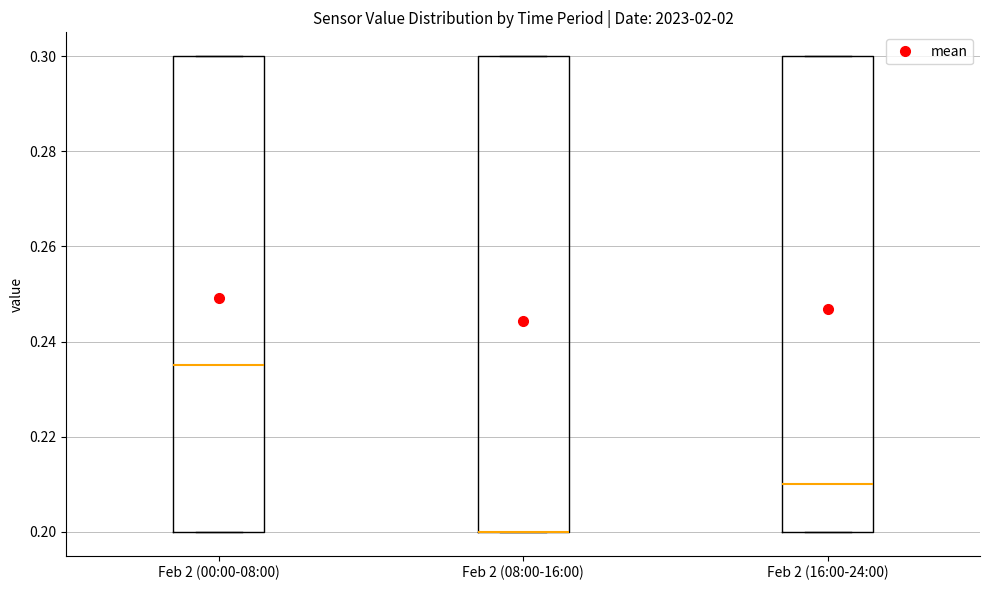

Reading left to right, read every box against the y-axis: the position of its median line, the range the box covers, and the ends of its whiskers. The values are not printed on the chart, so give them approximately, as read against the axis.

Feb 2 (00:00-08:00): median 0.236, box 0.200 to 0.300, whiskers 0.200 to 0.300
Feb 2 (08:00-16:00): median 0.200 (drawn on the box's lower edge), box 0.200 to 0.300, whiskers 0.200 to 0.300
Feb 2 (16:00-24:00): median 0.210, box 0.200 to 0.300, whiskers 0.200 to 0.300